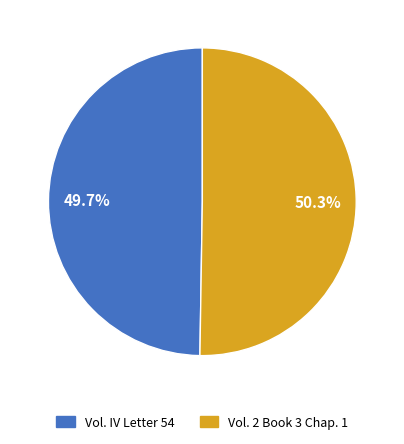

To the nearest percent, what is the average slice percentage?

50%